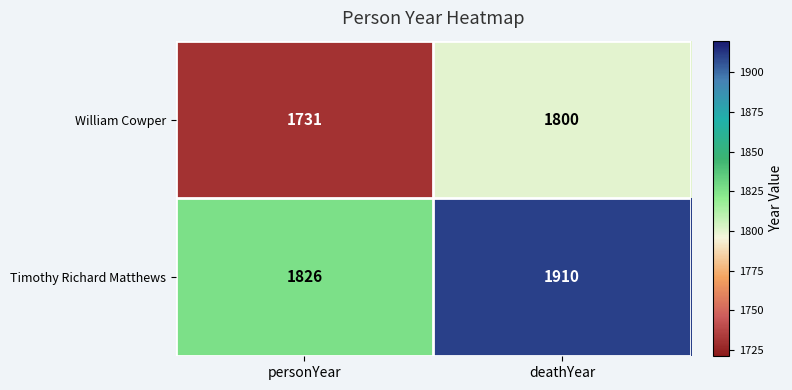

How many series are shown in this chart?

2